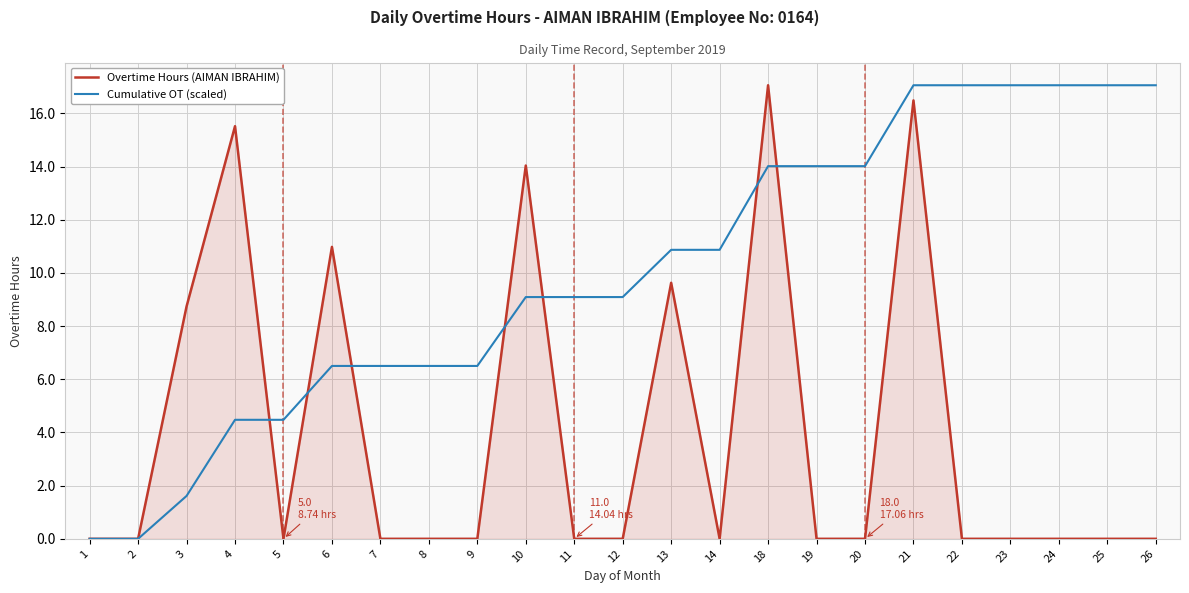

What is the difference between the highest and lowest values at 6?

4.5